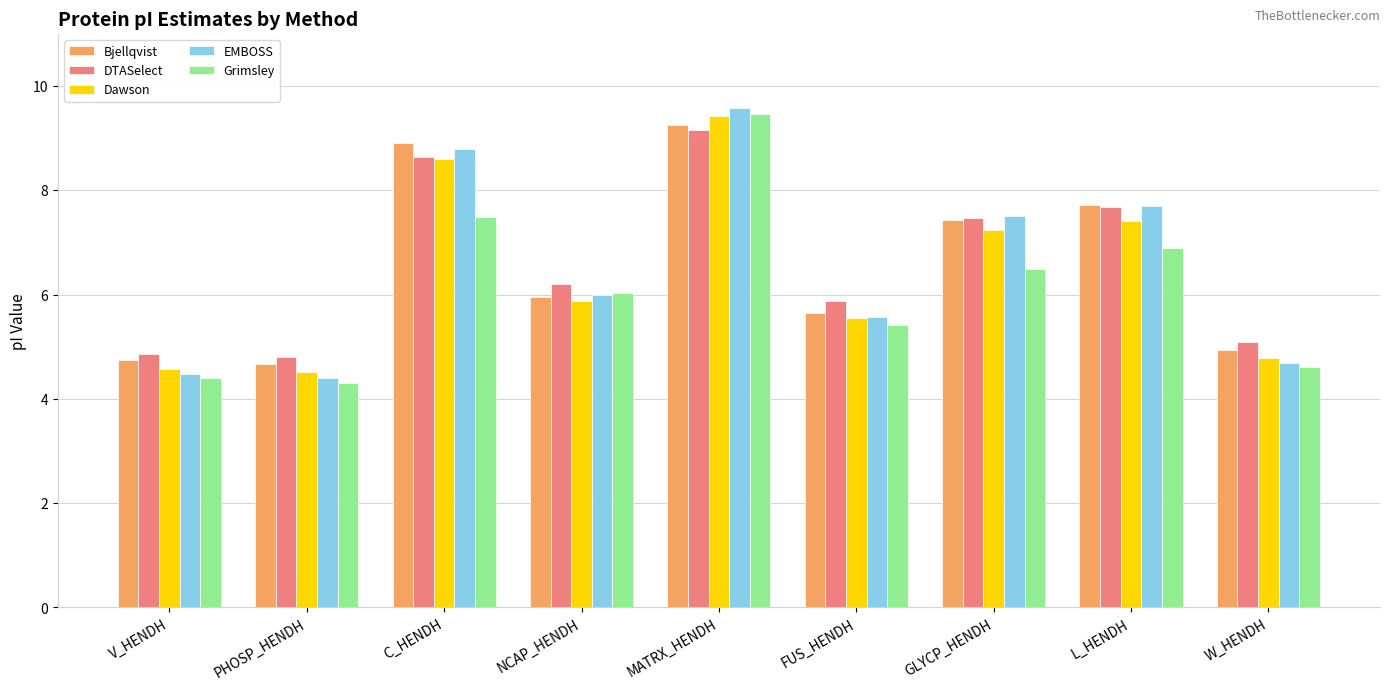

What is the difference between the second highest and second lowest values in the EMBOSS series?

4.3